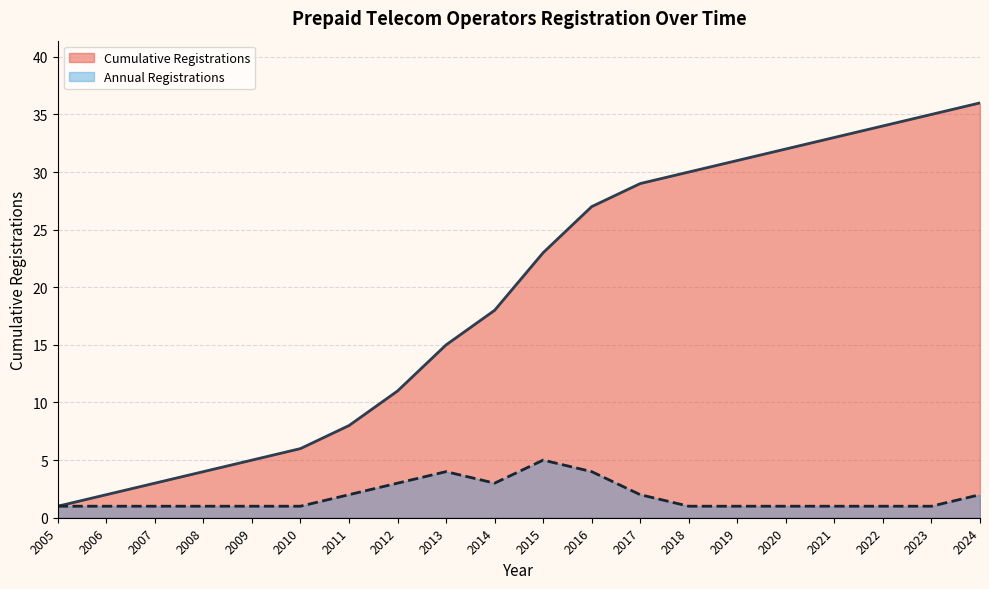

What is the minimum value for Cumulative Registrations?

1